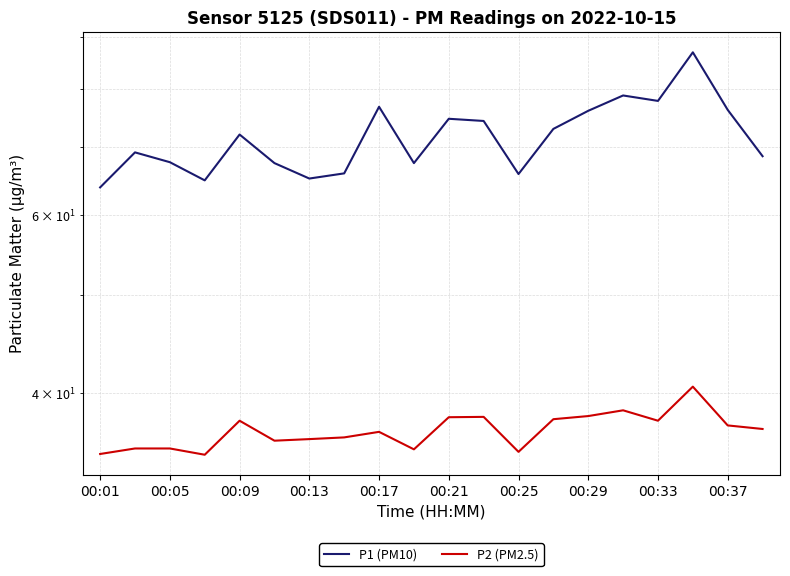

How many categories are shown in the chart?

20